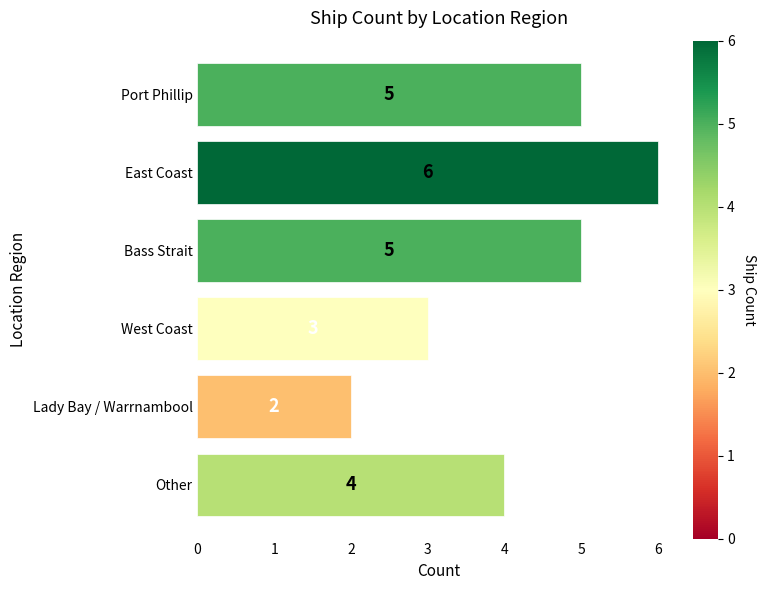

What is the label of the 6th bar from the bottom?

Port Phillip